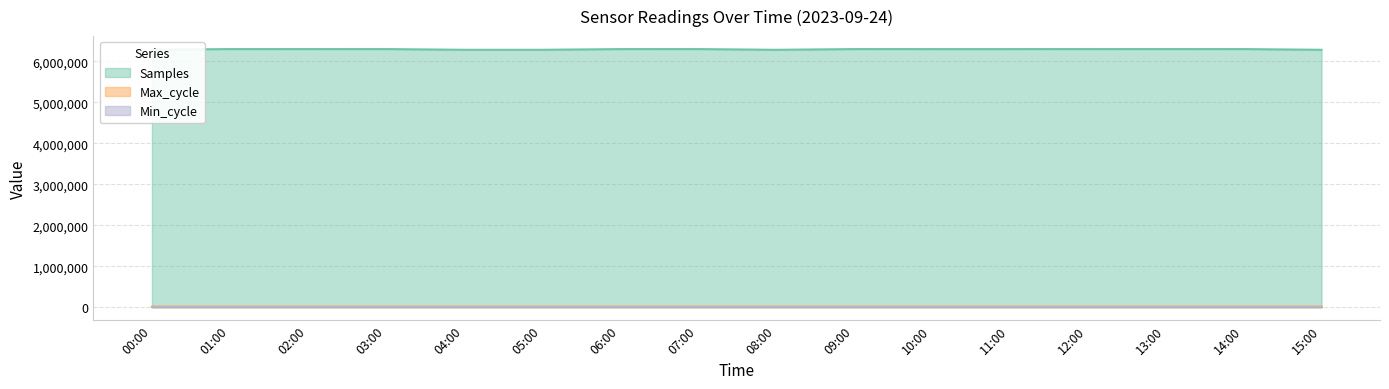

In Samples, how many points are lower than both neighbors (excluding endpoints)?

5